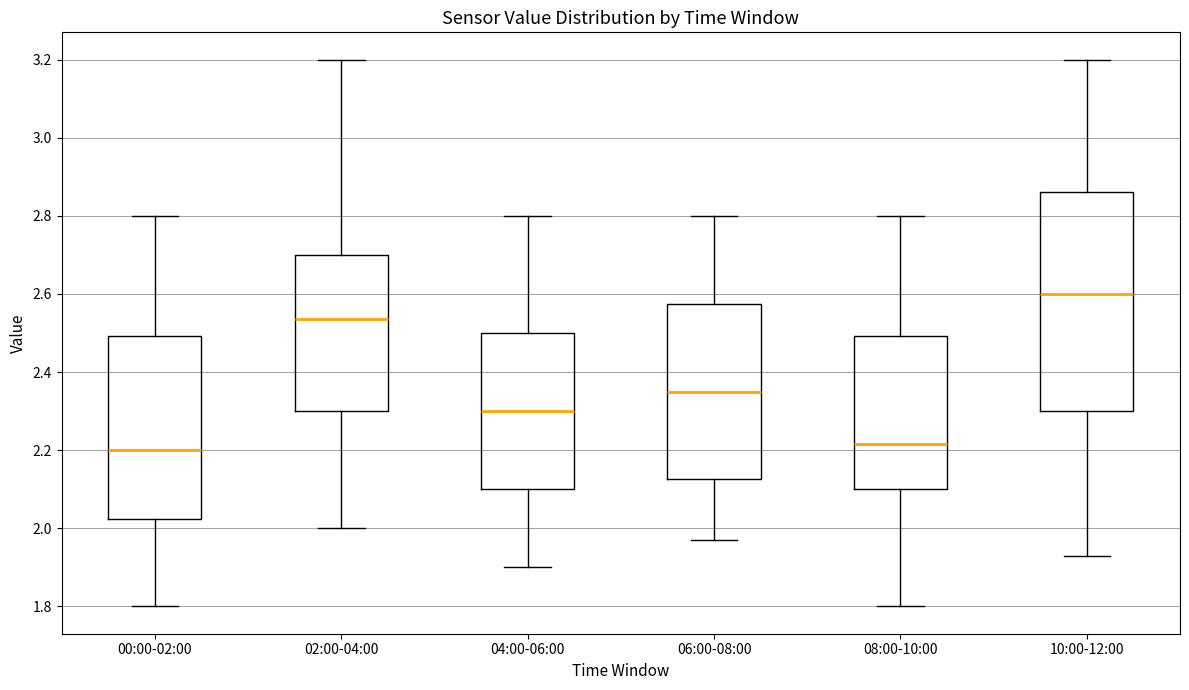

Which box is the tallest, from its lower edge to its upper edge?

10:00-12:00